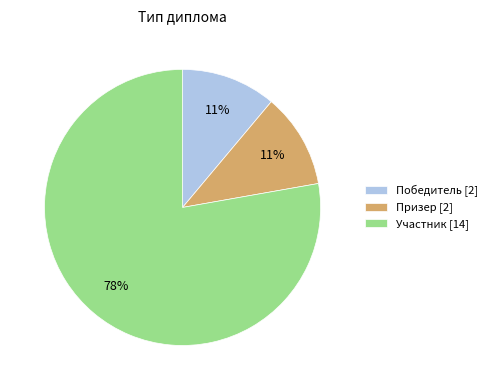

True or false: Участник [14] accounts for 78% of the total.

True